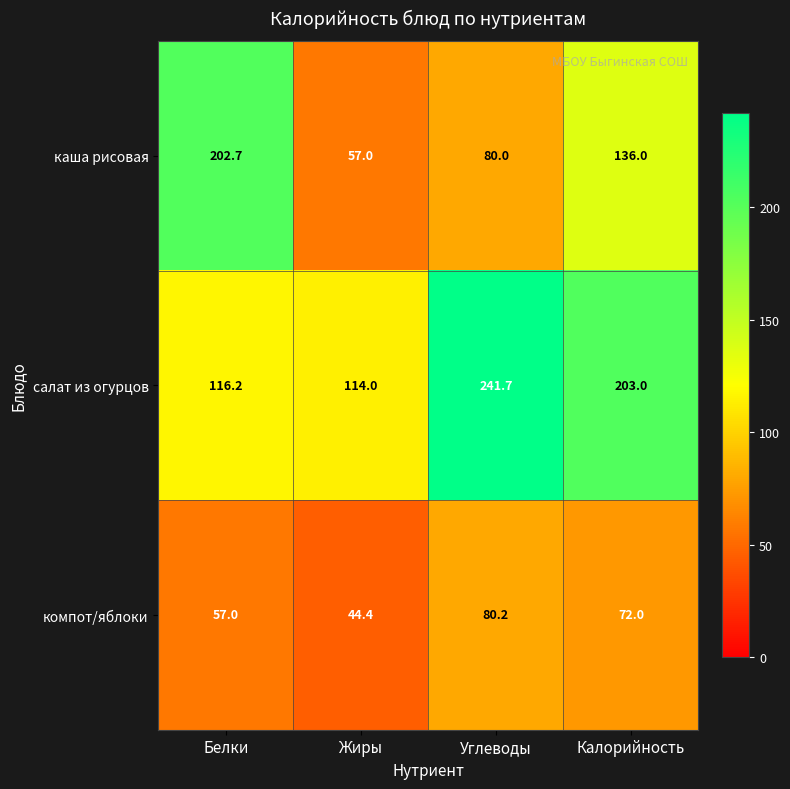

At which label does компот/яблоки first exceed 72?

Углеводы